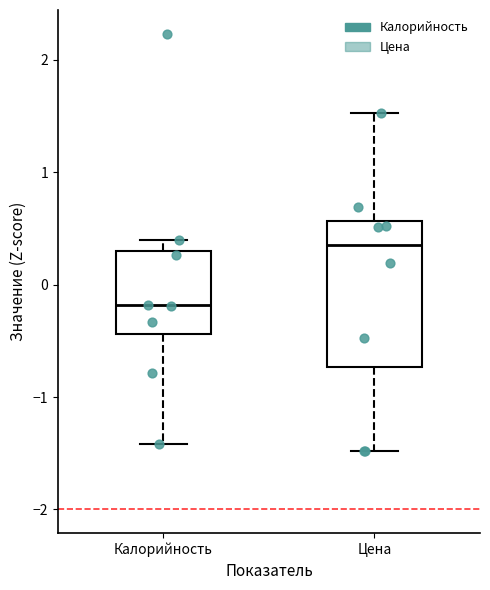

Where is the upper edge of the box for Цена on the y-axis? The values are not printed on the chart, so give them approximately, as read against the axis.

0.6